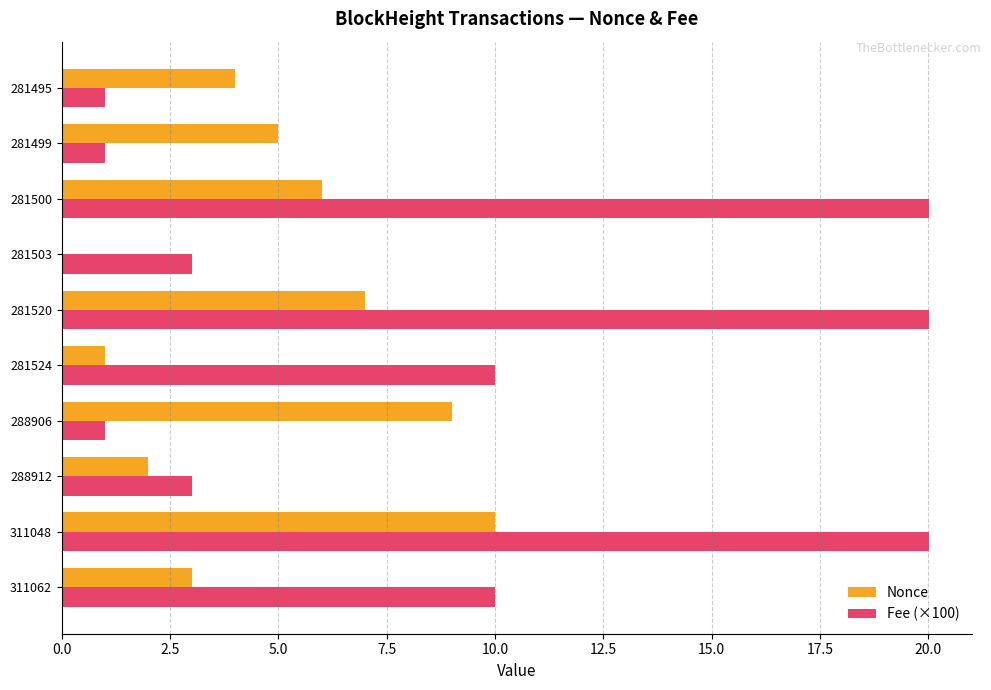

What is the maximum value for Fee (×100)?

20.0